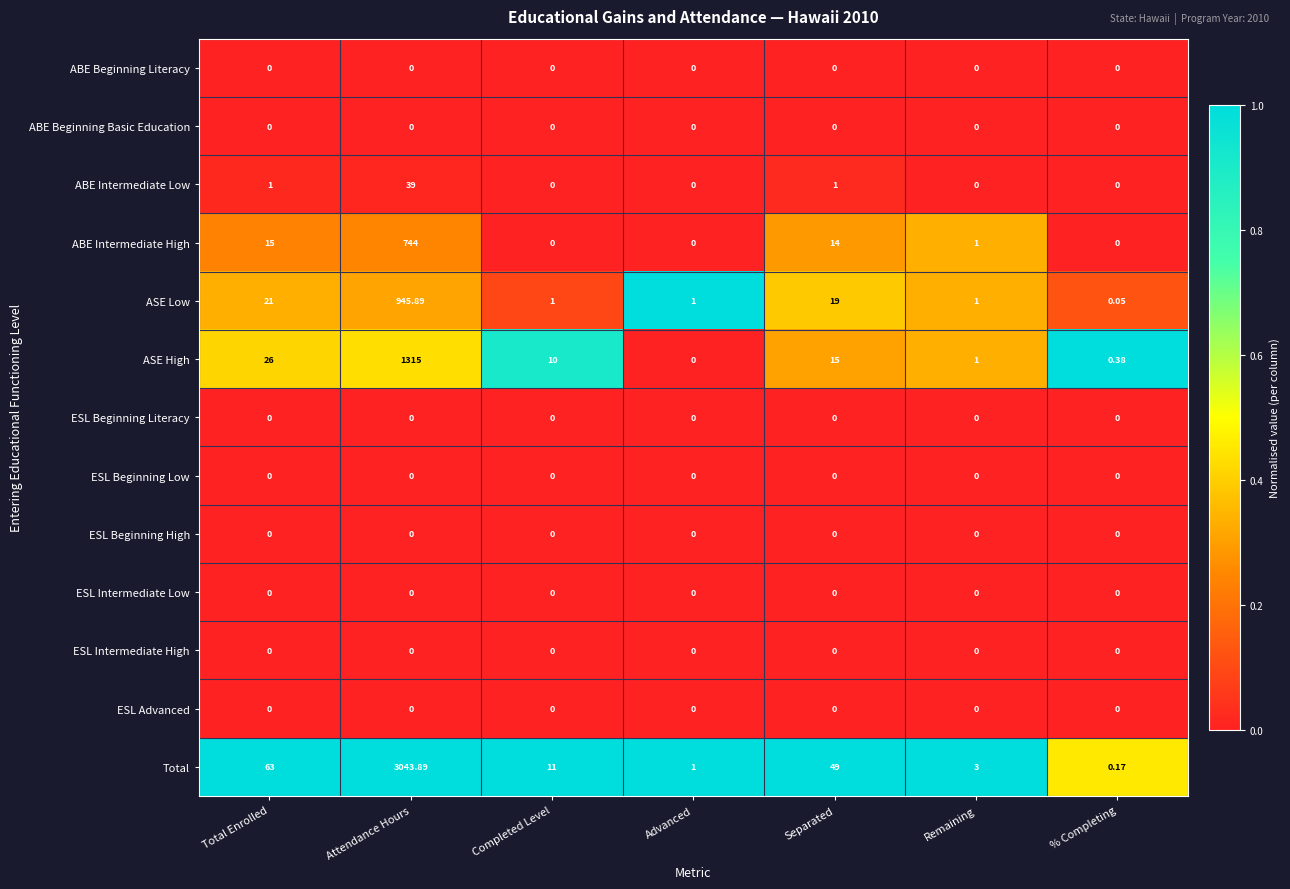

Between Advanced and Remaining, which series saw the biggest shift?

Total